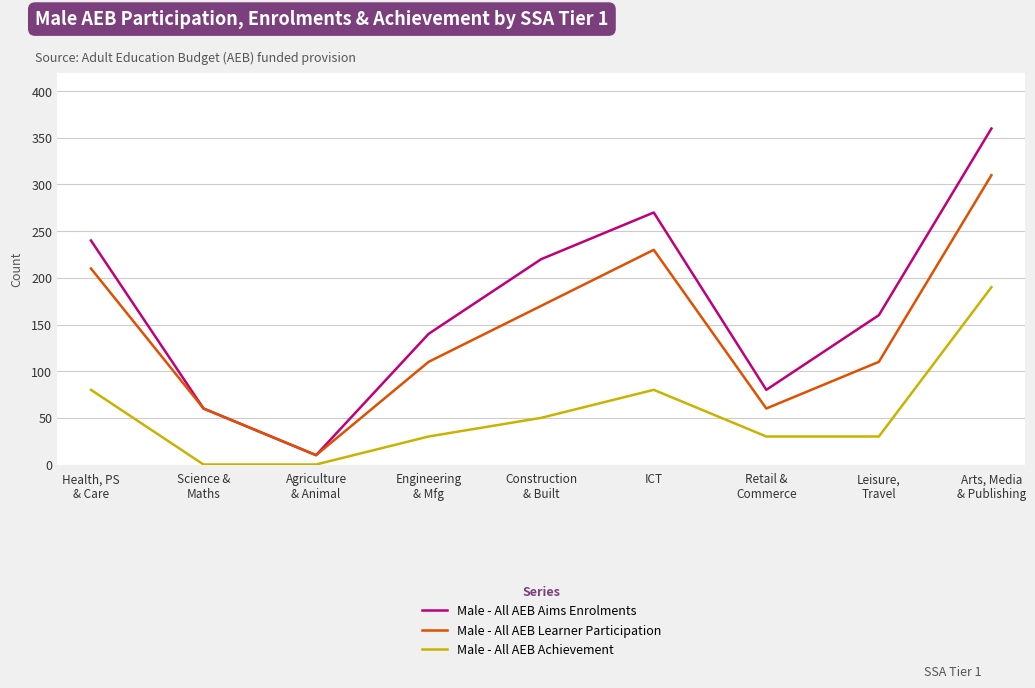

How many interior local valleys does the Male - All AEB Learner Participation series have?

2